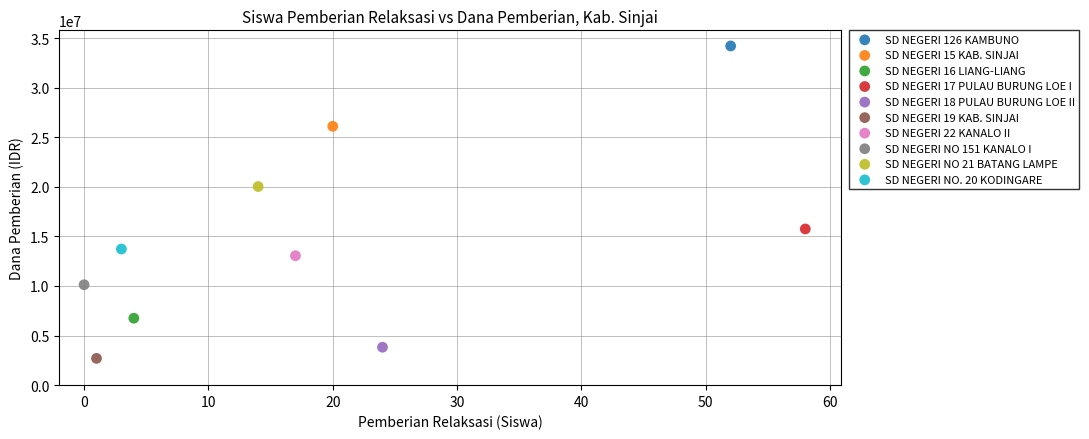

Which series contains the highest Y value?

SD NEGERI 126 KAMBUNO